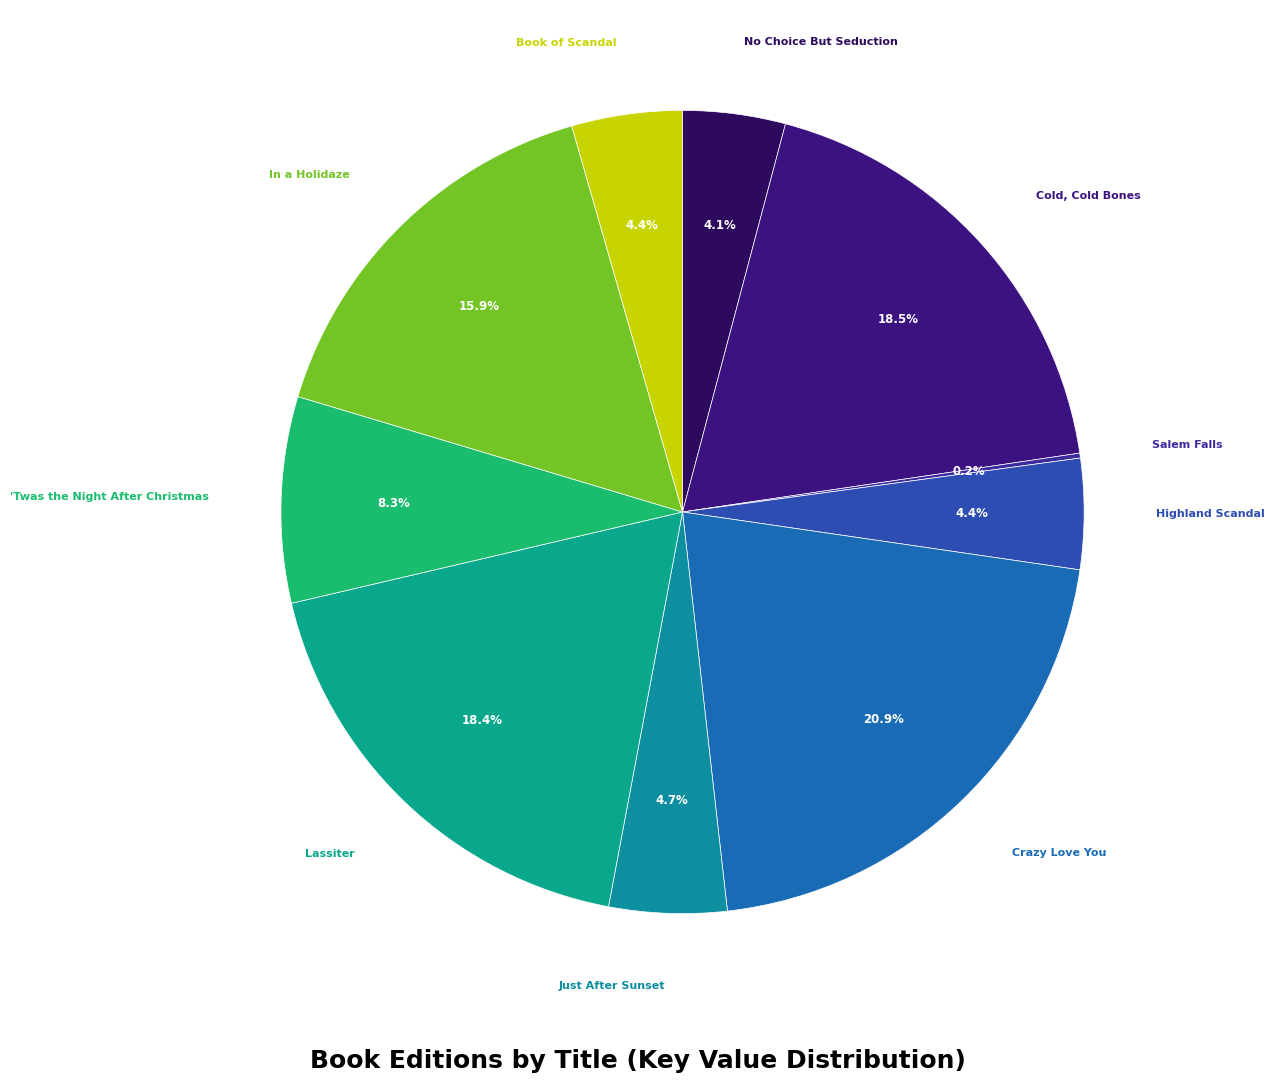

Rank the categories by value from highest to lowest.

Crazy Love You, Cold, Cold Bones, Lassiter, In a Holidaze, 'Twas the Night After Christmas, Just After Sunset, Book of Scandal, Highland Scandal, No Choice But Seduction, Salem Falls